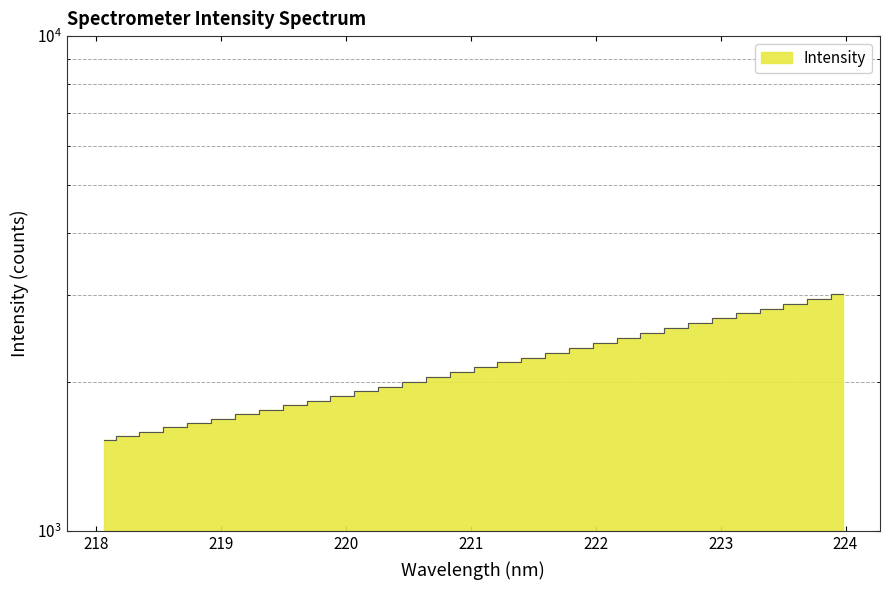

What is the sum of all values?

69505.6